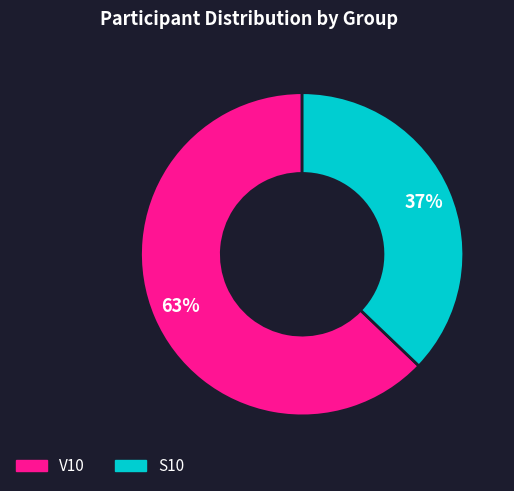

What percentage is the V10 slice, to the nearest percent?

63%